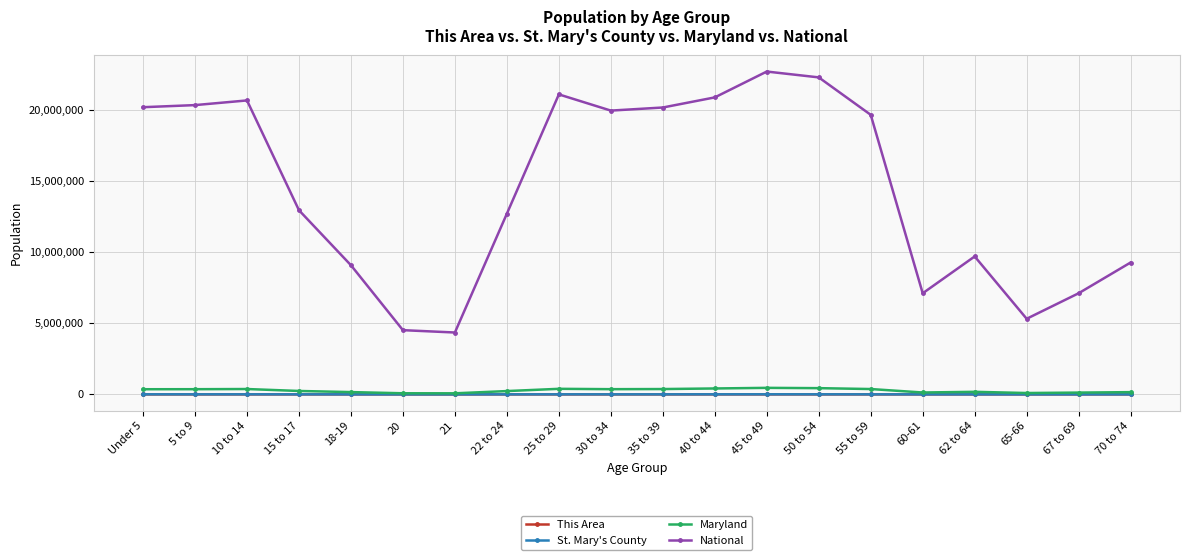

At how many categories does at least one series exceed 455698?

20